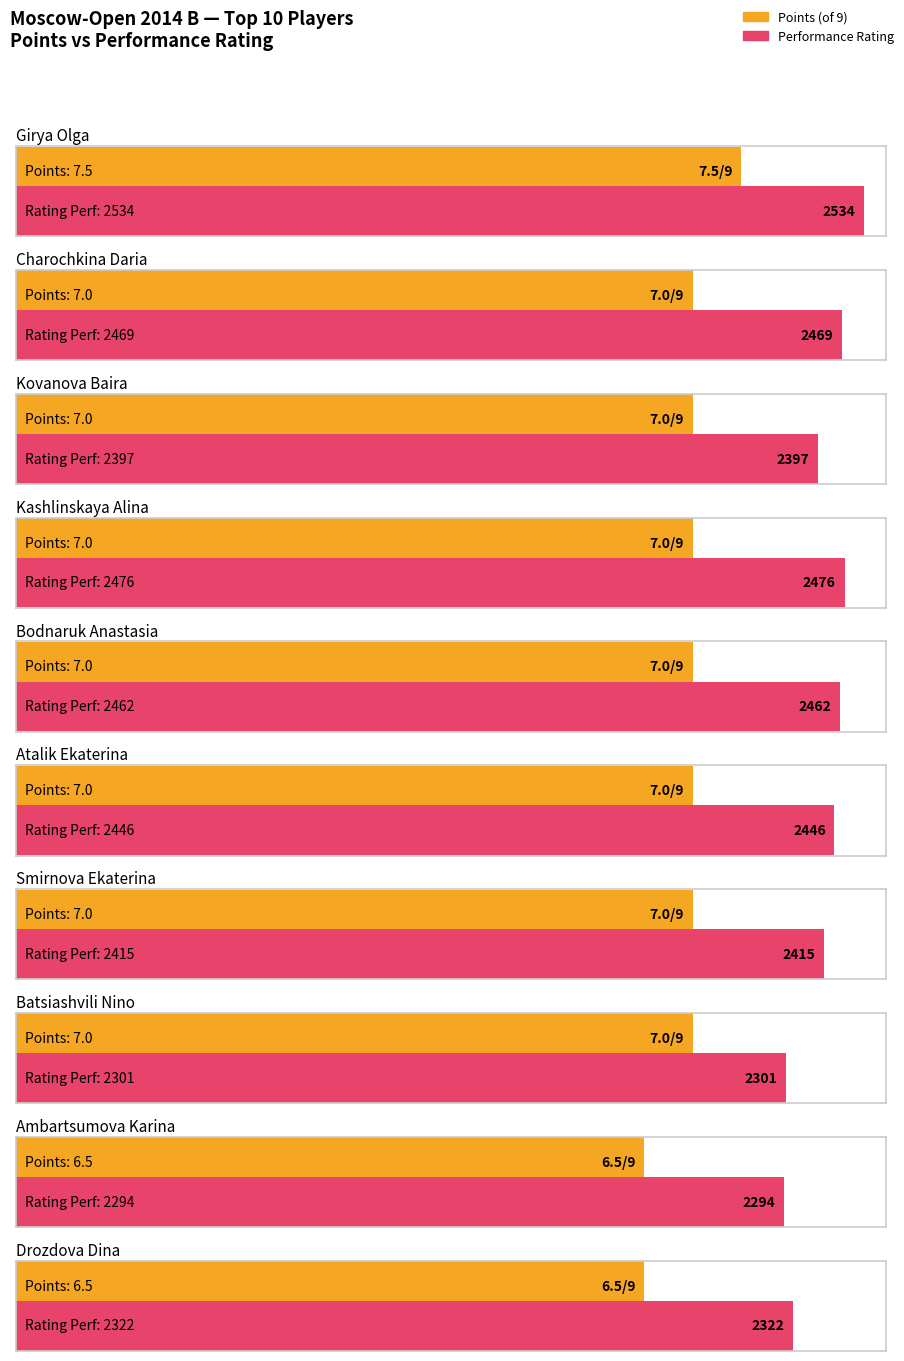

What position from the left is Ambartsumova Karina?

9